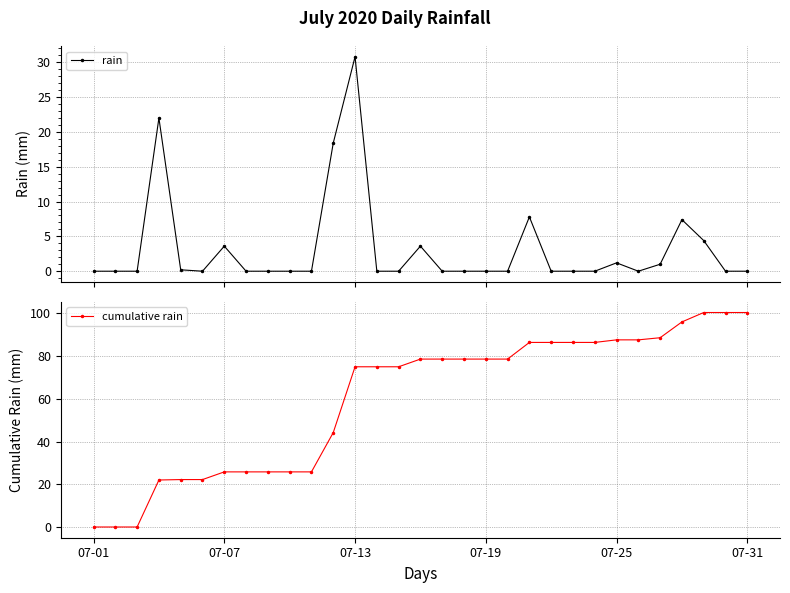

What is the value of the rain point at the 29th from the left?

4.4